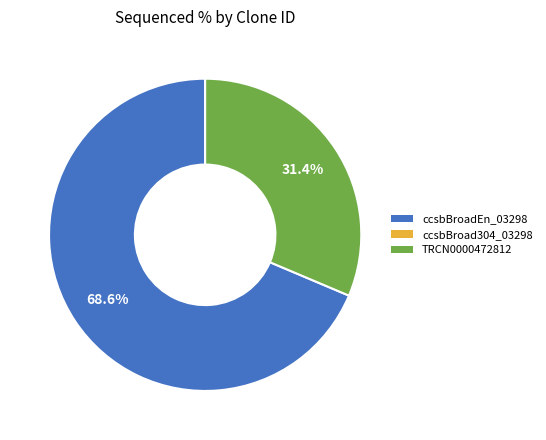

Does any single category account for the majority?

Yes